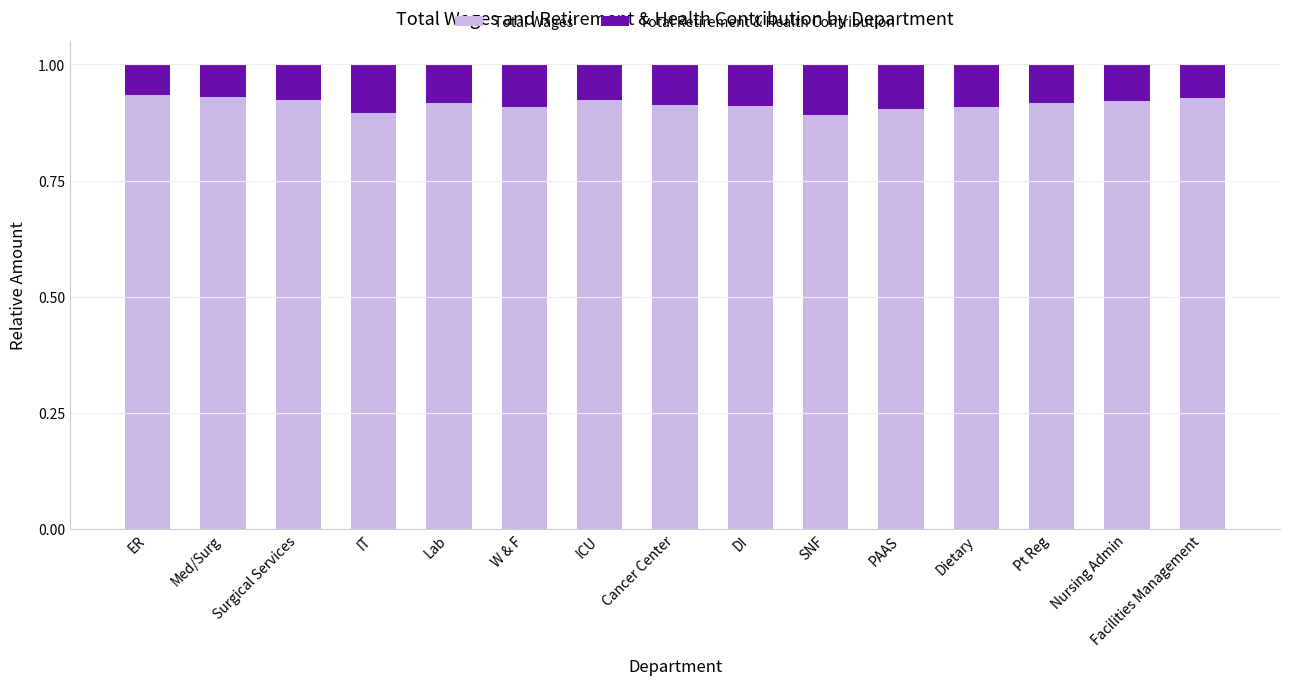

What is the total value across all series at DI?

1.0